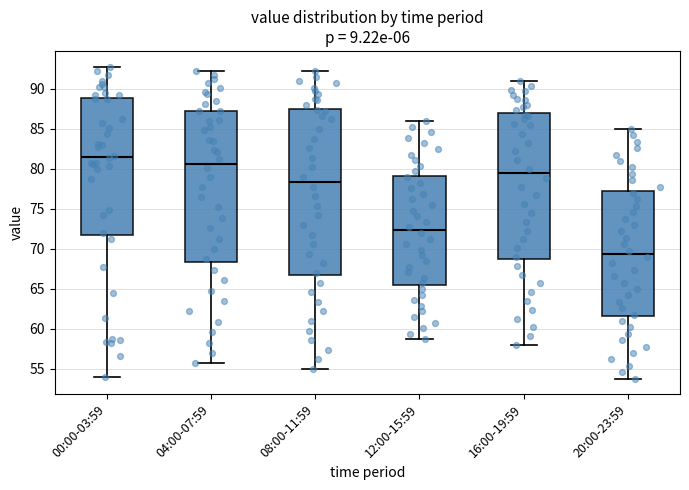

Comparing the boxes themselves (not the whiskers), which one is the tallest?

08:00-11:59